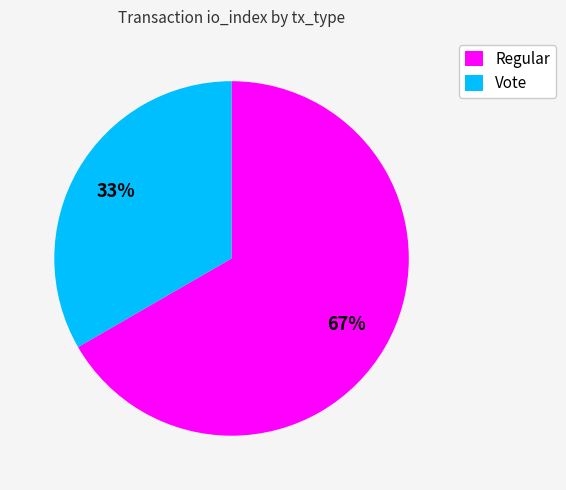

How many segments does this pie chart have?

2